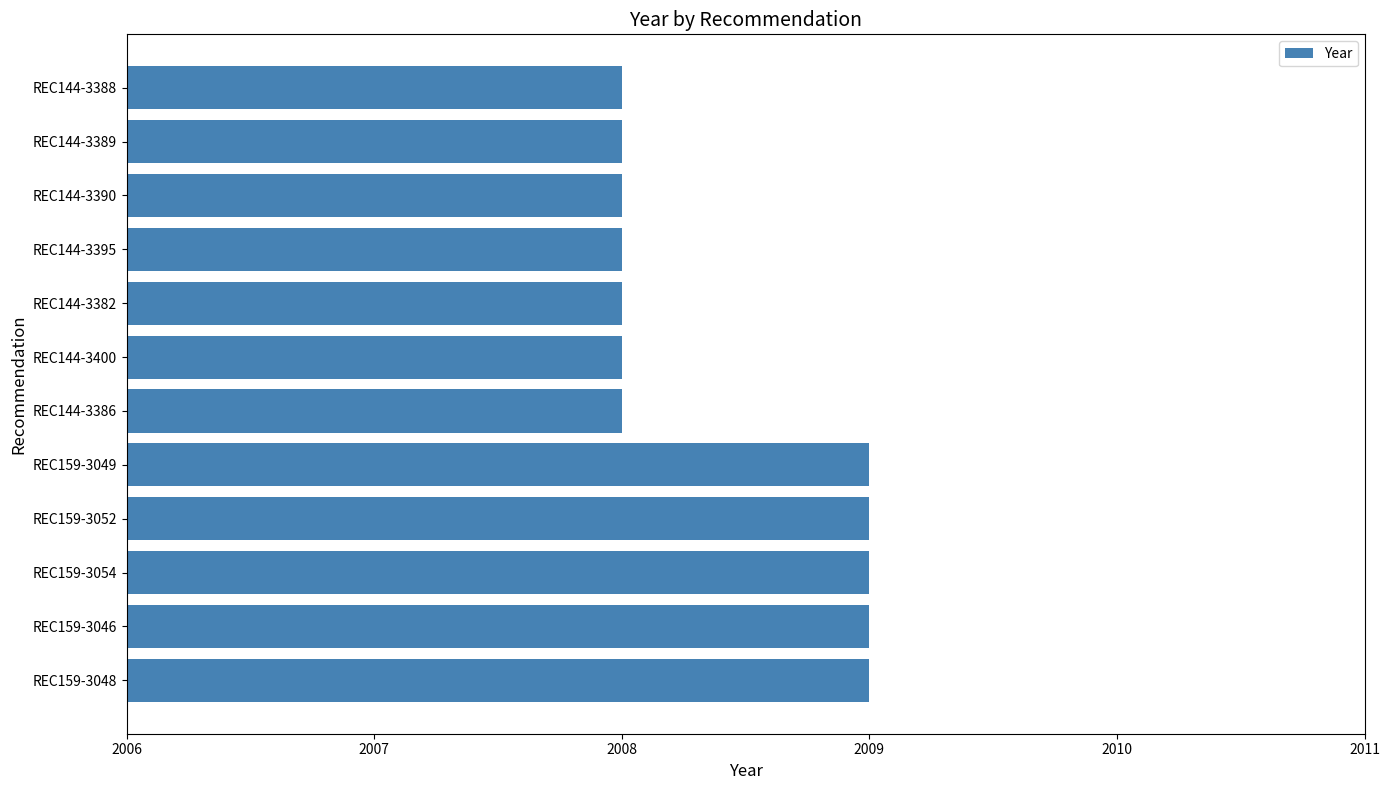

What is the difference between the second highest and second lowest values?

1